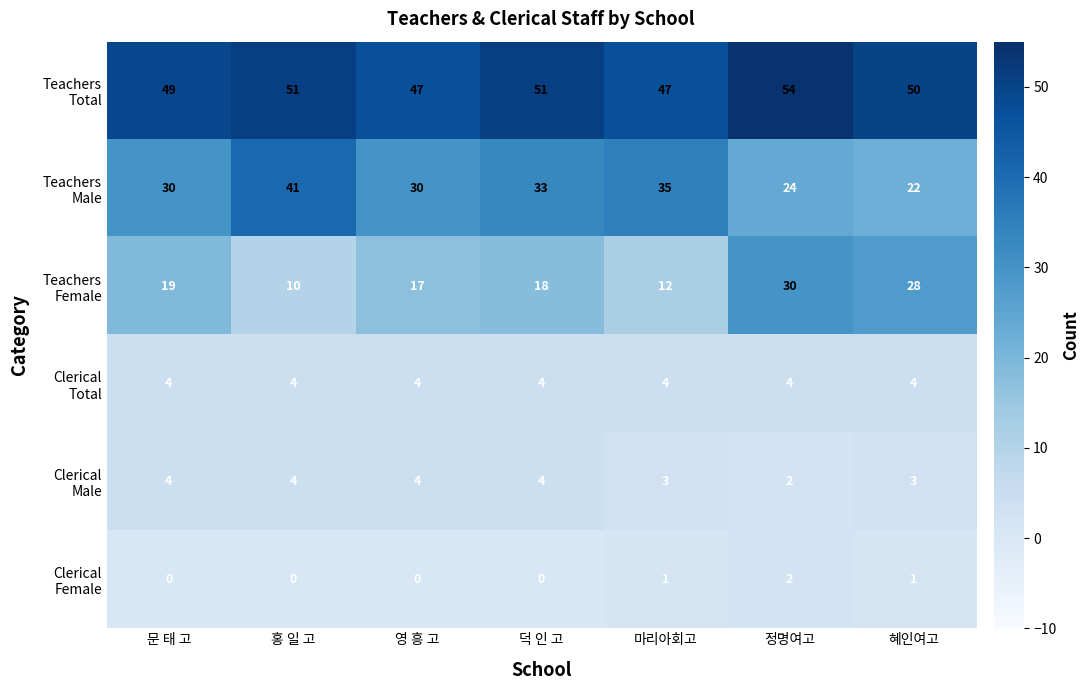

What is the maximum value shown in the chart?

54